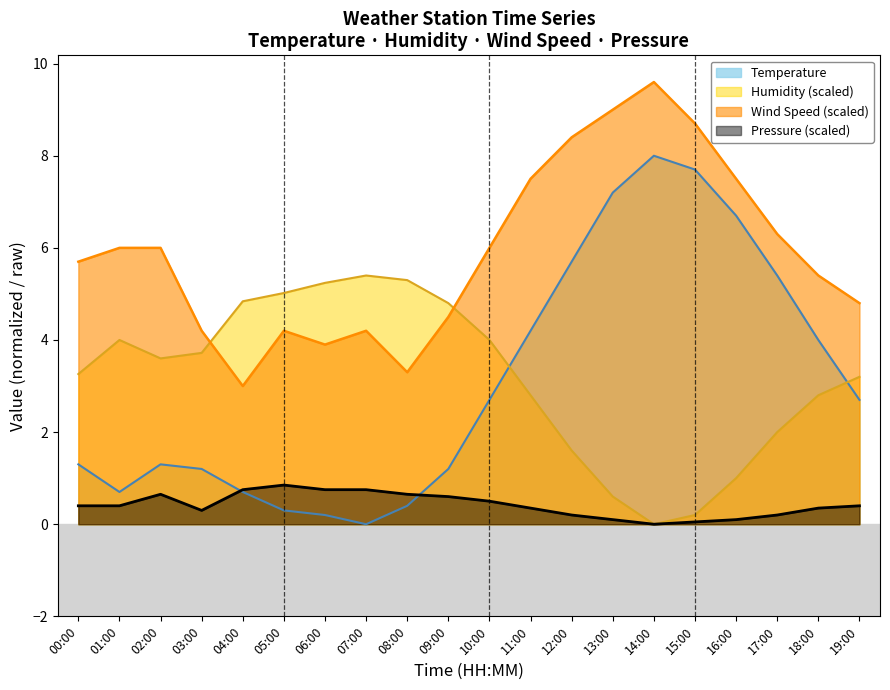

What is the label of the 16th point from the left?

15:00